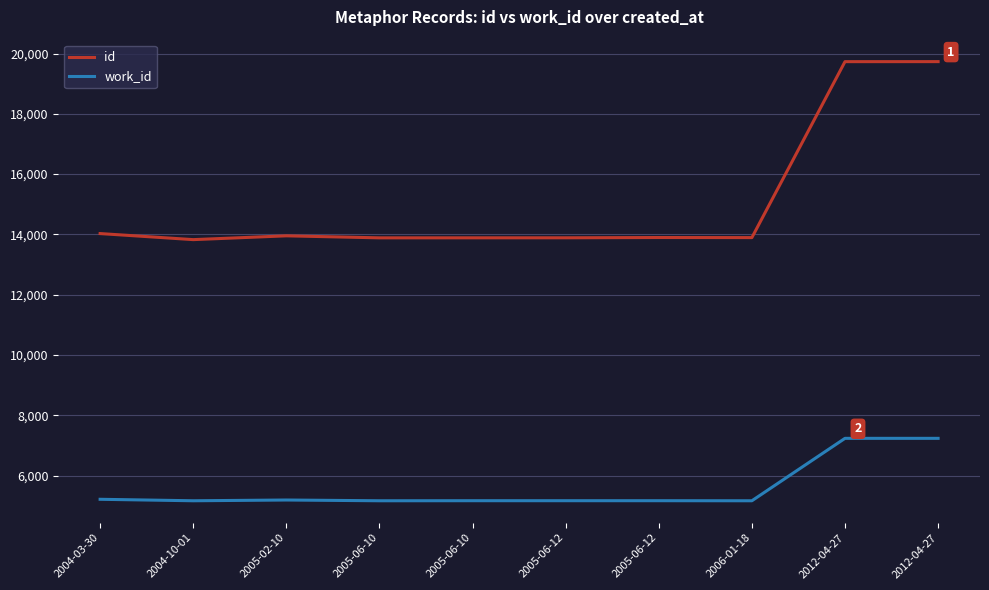

Which series changed the most between 2005-06-12 and 2012-04-27?

id